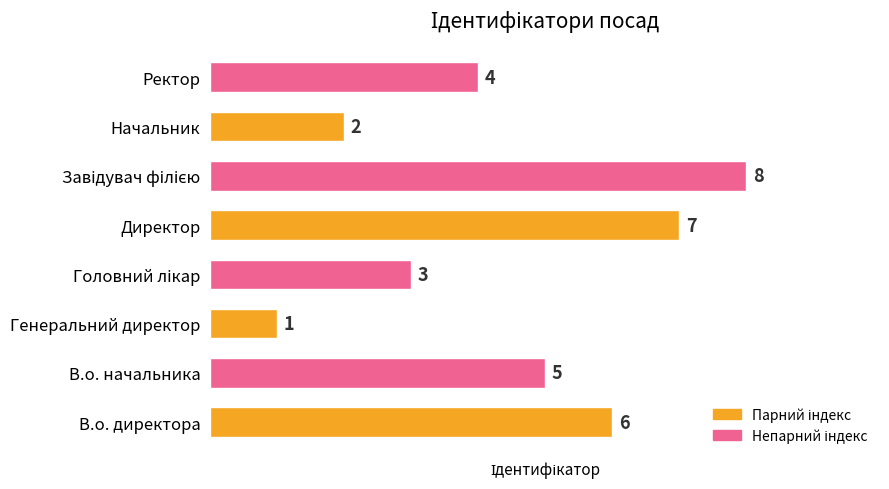

What is the minimum value shown in the chart?

1